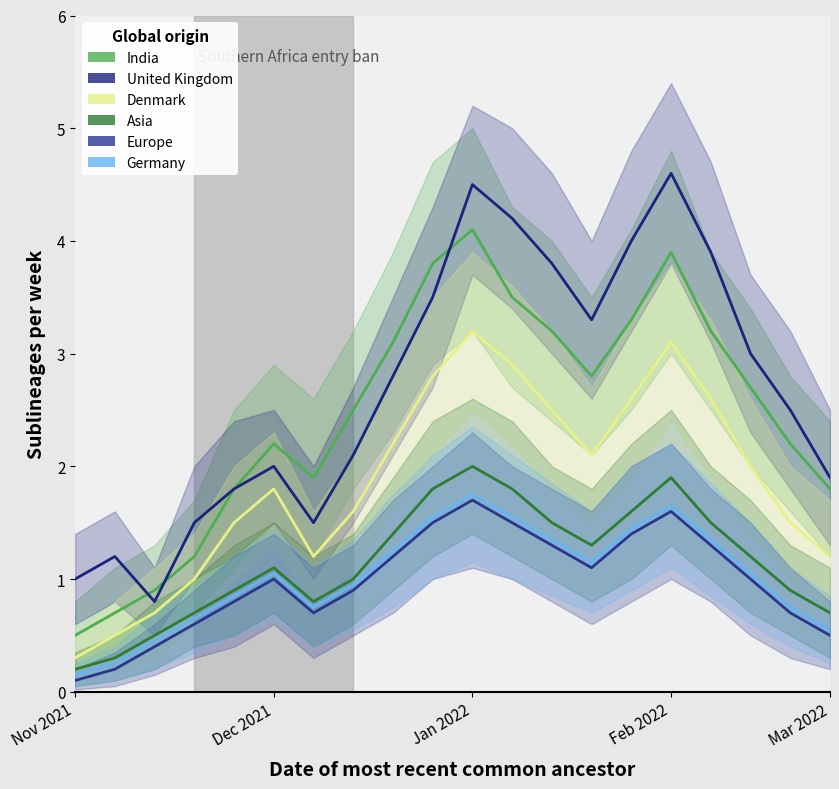

True or false: India and Germany intersect in this chart.

False